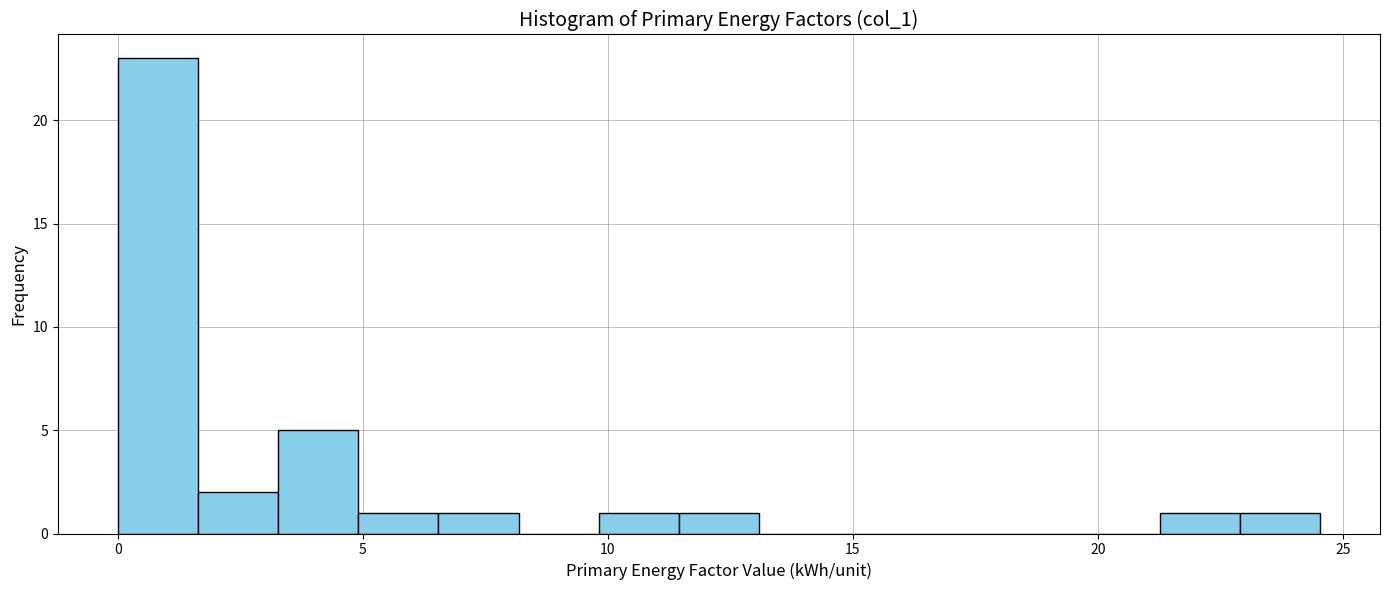

Read against the x-axis, roughly where is the centre of the tallest bar?

1.0